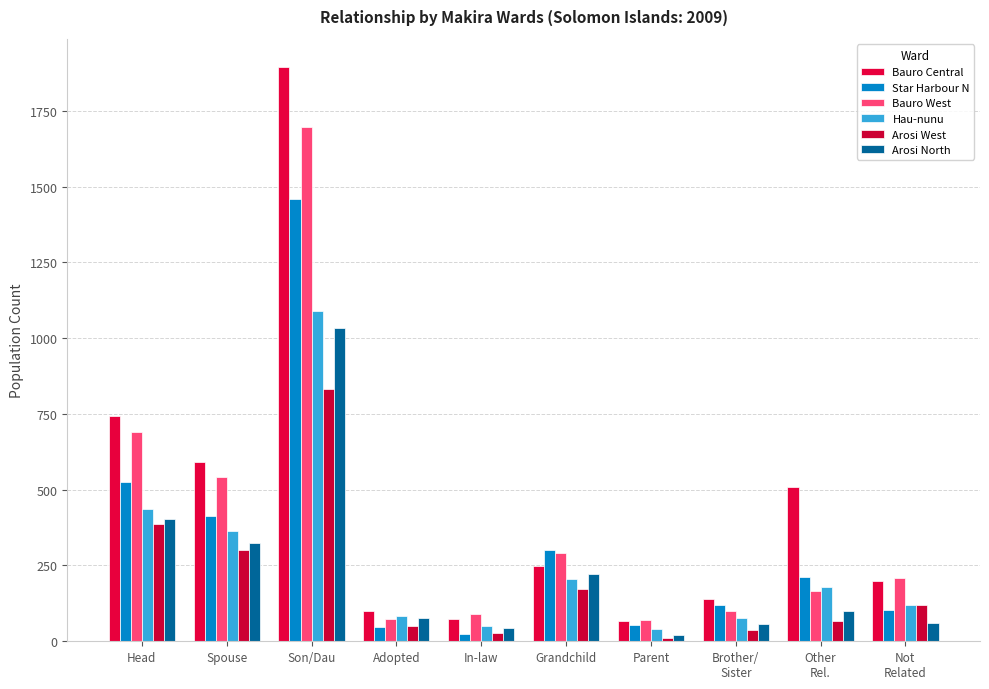

The Star Harbour N series shows 133 at Not
Related. True or false?

False